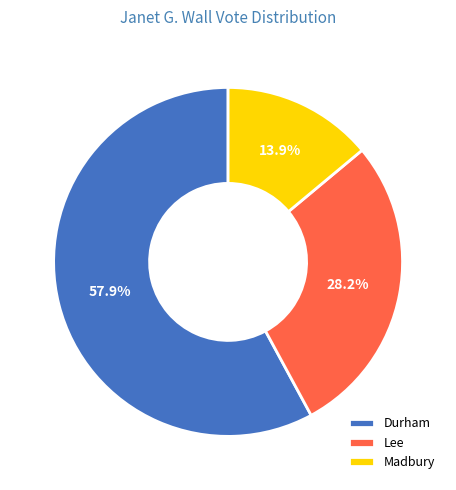

What percentage is the Lee slice, to the nearest percent?

28%